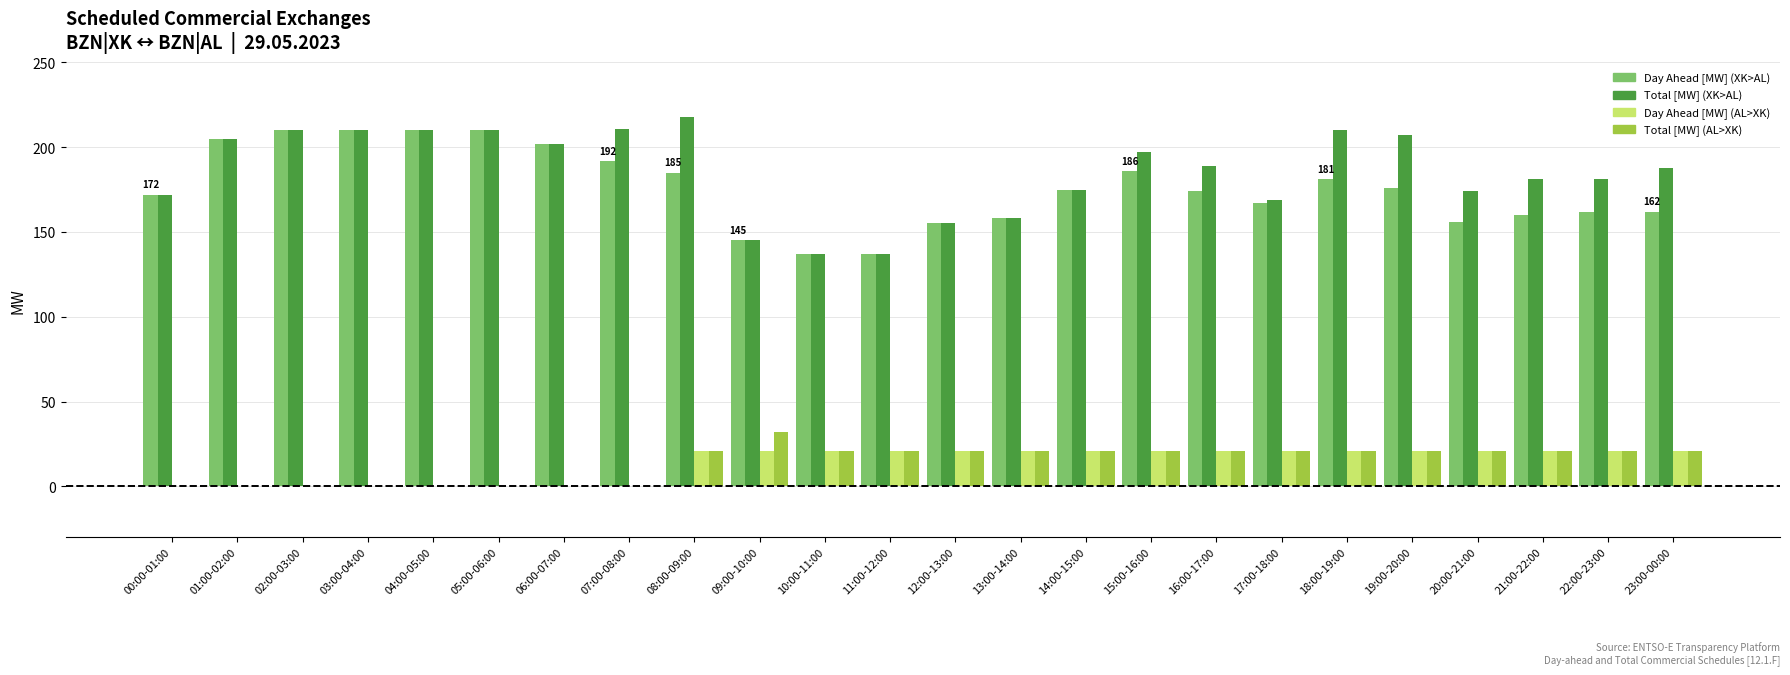

The value of Total [MW] (XK>AL) at 10:00-11:00 is 201. True or false?

False